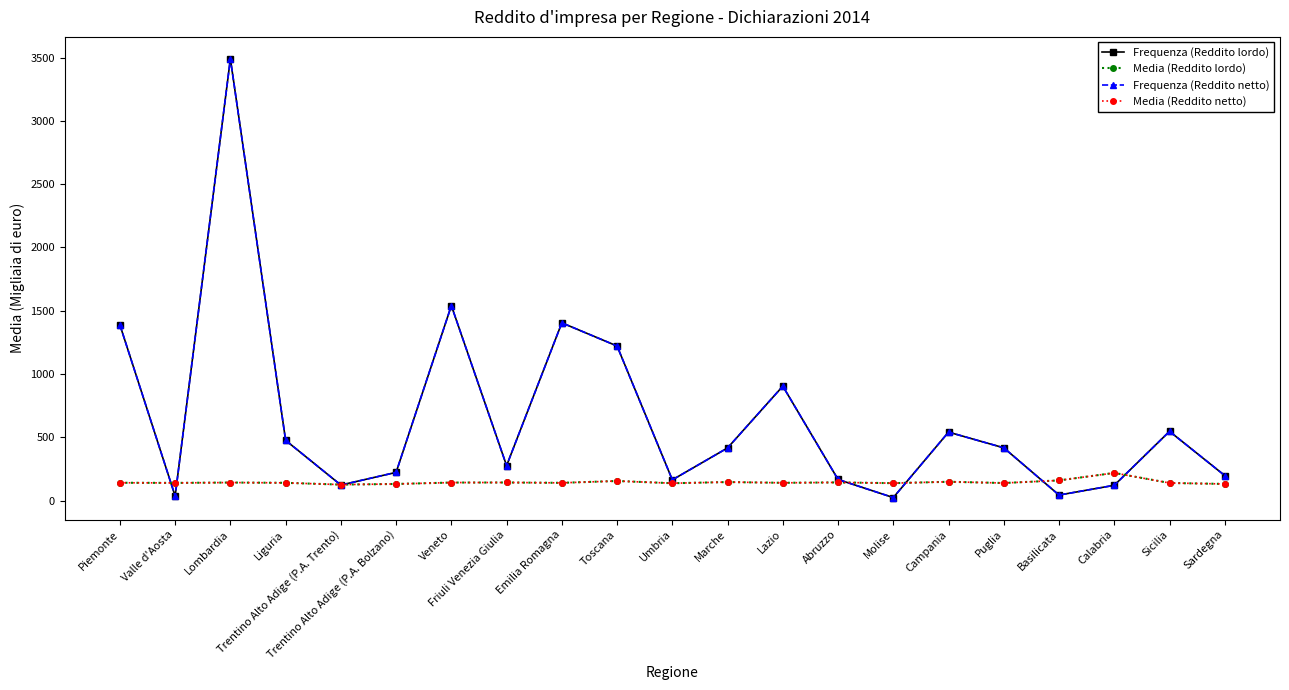

Which series has the widest spread of values?

Frequenza (Reddito lordo)